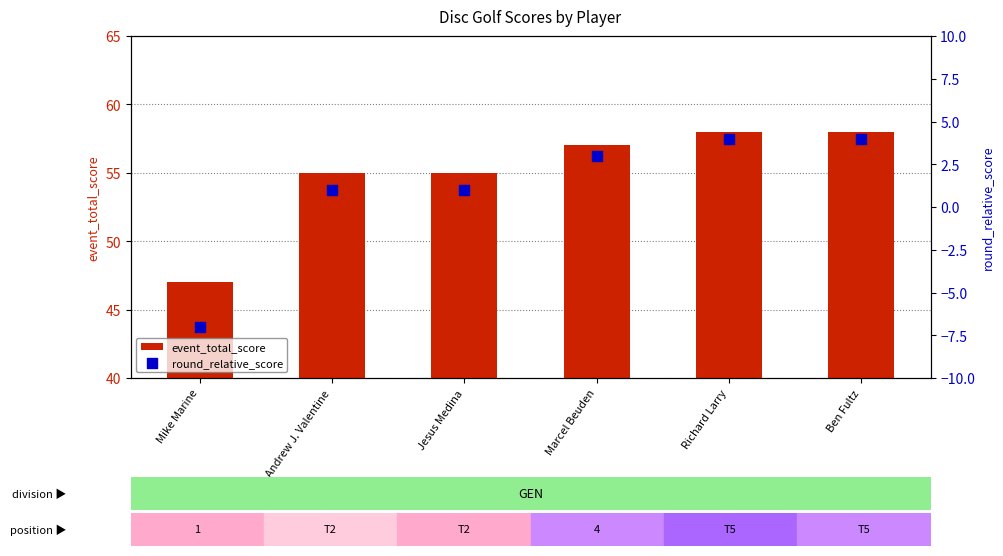

Which series contains the highest Y value?

event_total_score